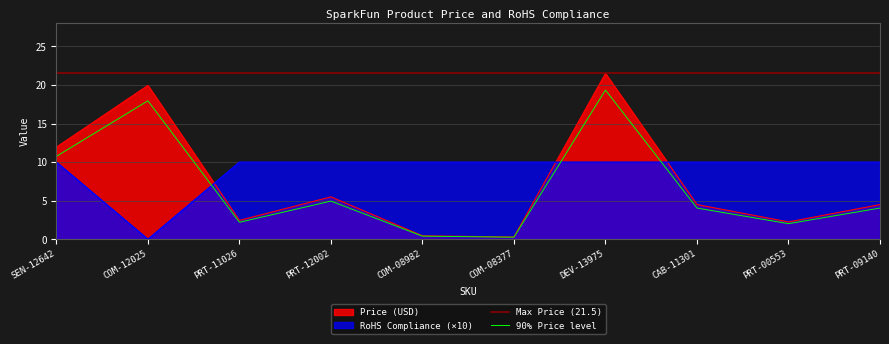

What is the total value across all series at COM-08377?

10.3